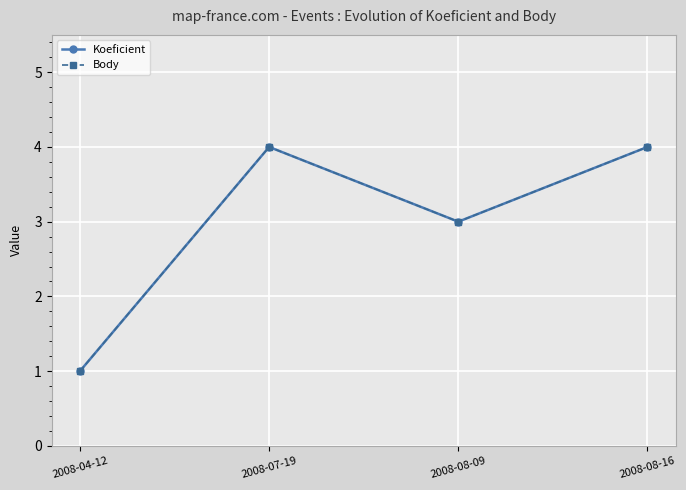

How many lines are shown in the chart?

2